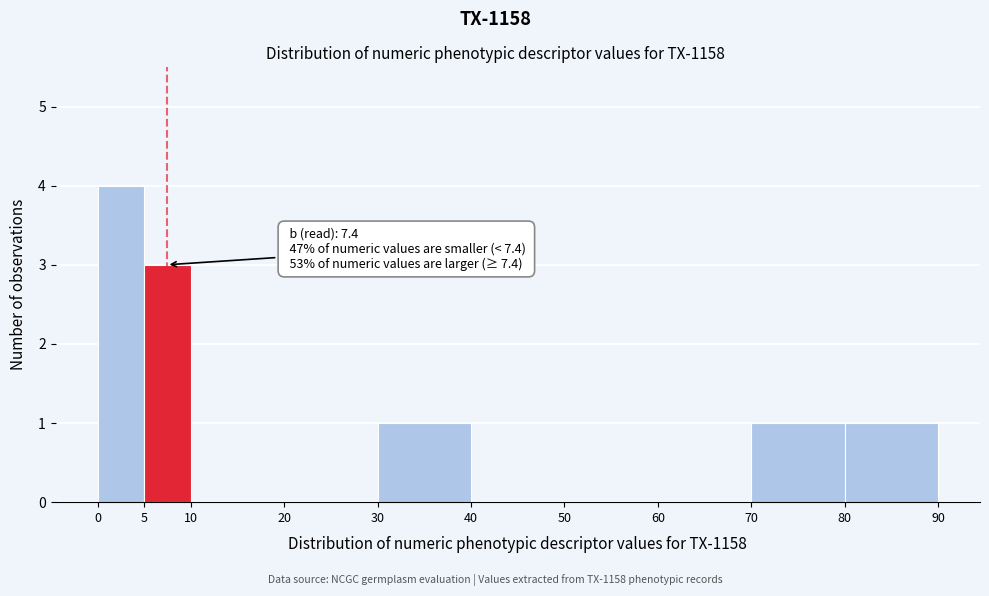

Which range on the x-axis has the tallest bar?

0 to 5